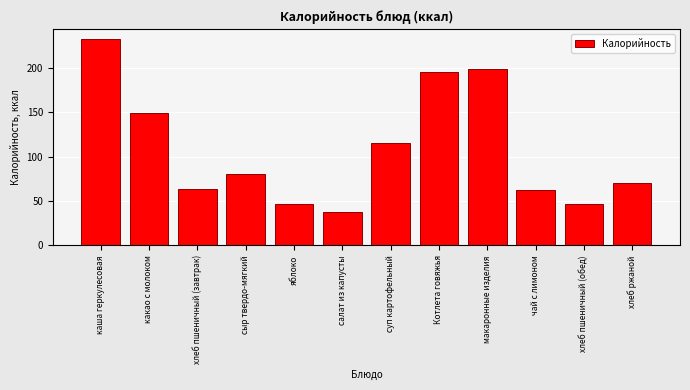

Reading left to right, transcribe all the data shown in this chart.

232	149	63	80	47	38	115	195	199	62	47	70